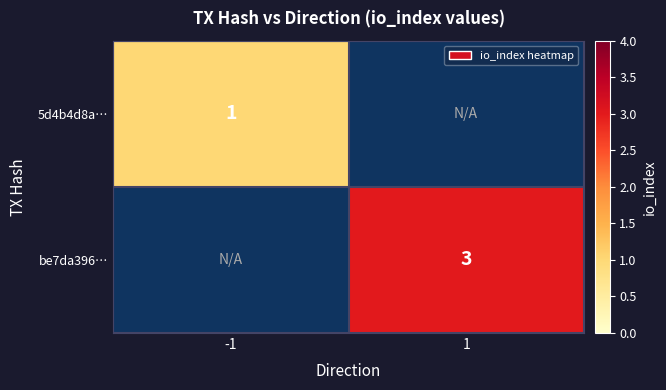

Is it true that 5d4b4d8a… equals 1 at -1?

True